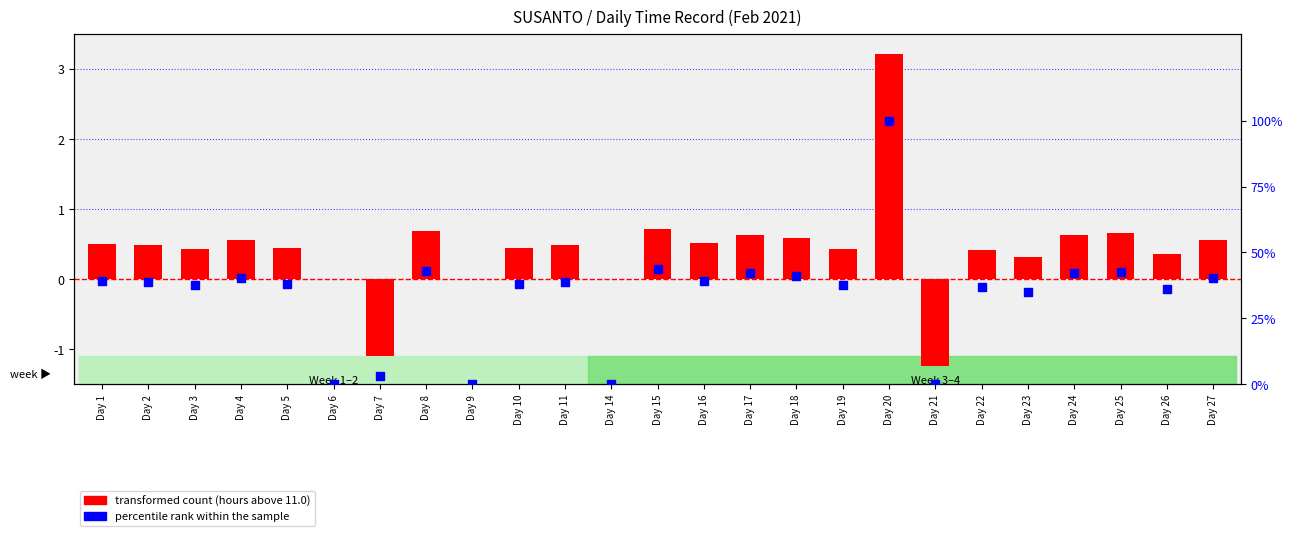

Is the value of transformed count at Day 4 greater than the value of percentile rank within the sample at Day 19?

No